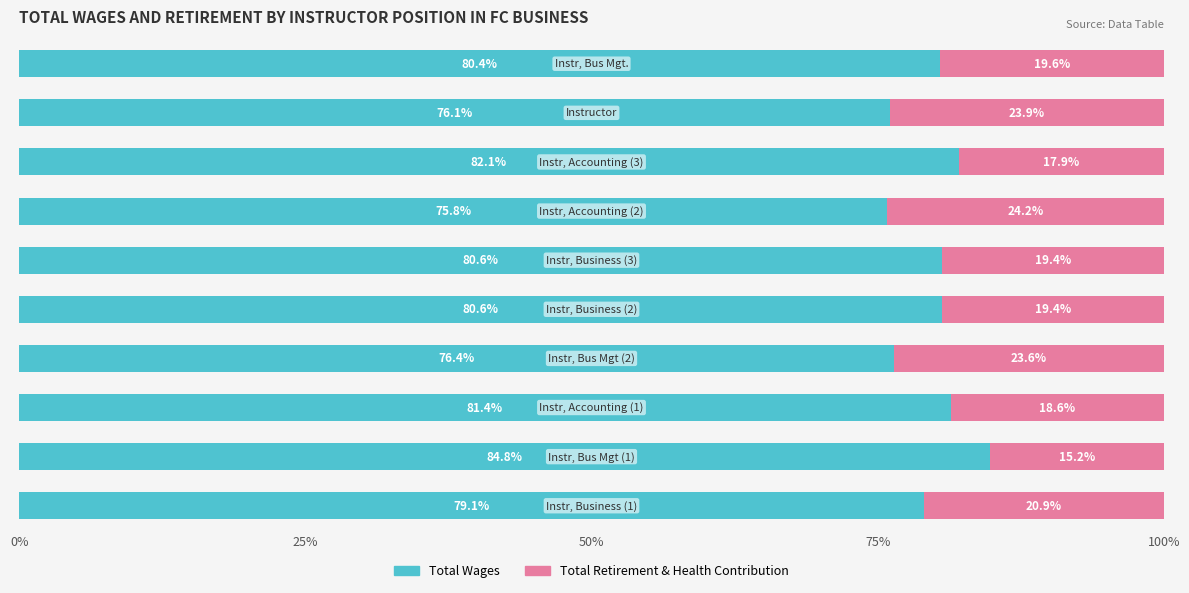

What is the minimum value for Total Wages?

75.8